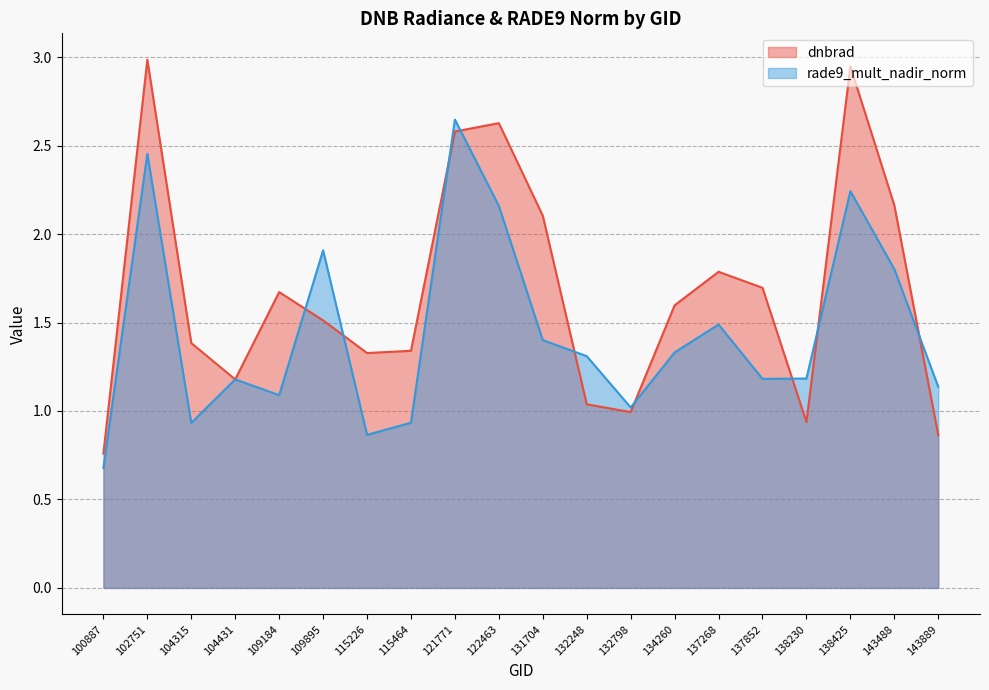

Reading left to right, extract all data points from this chart.

dnbrad: 100887=0.8	102751=3.0	104315=1.4	104431=1.2	109184=1.7	109895=1.5	115226=1.3	115464=1.3	121771=2.6	122463=2.6	131704=2.1	132248=1.0	132798=1.0	134260=1.6	137268=1.8	137852=1.7	138230=0.9	138425=2.9	143488=2.2	143889=0.9
rade9_mult_nadir_norm: 100887=0.7	102751=2.5	104315=0.9	104431=1.2	109184=1.1	109895=1.9	115226=0.9	115464=0.9	121771=2.6	122463=2.2	131704=1.4	132248=1.3	132798=1.0	134260=1.3	137268=1.5	137852=1.2	138230=1.2	138425=2.2	143488=1.8	143889=1.1